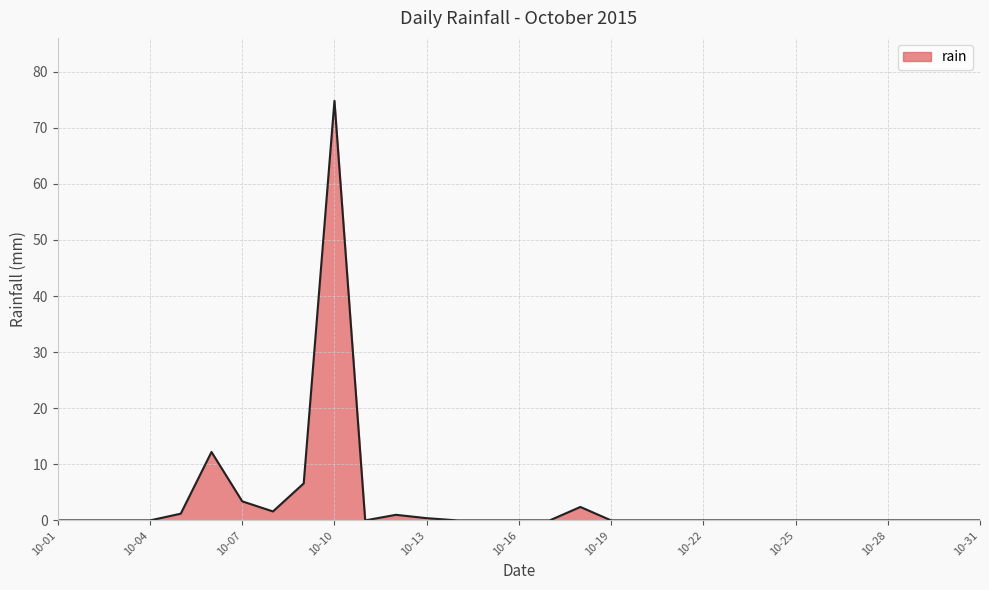

What is the greatest value displayed?

74.8